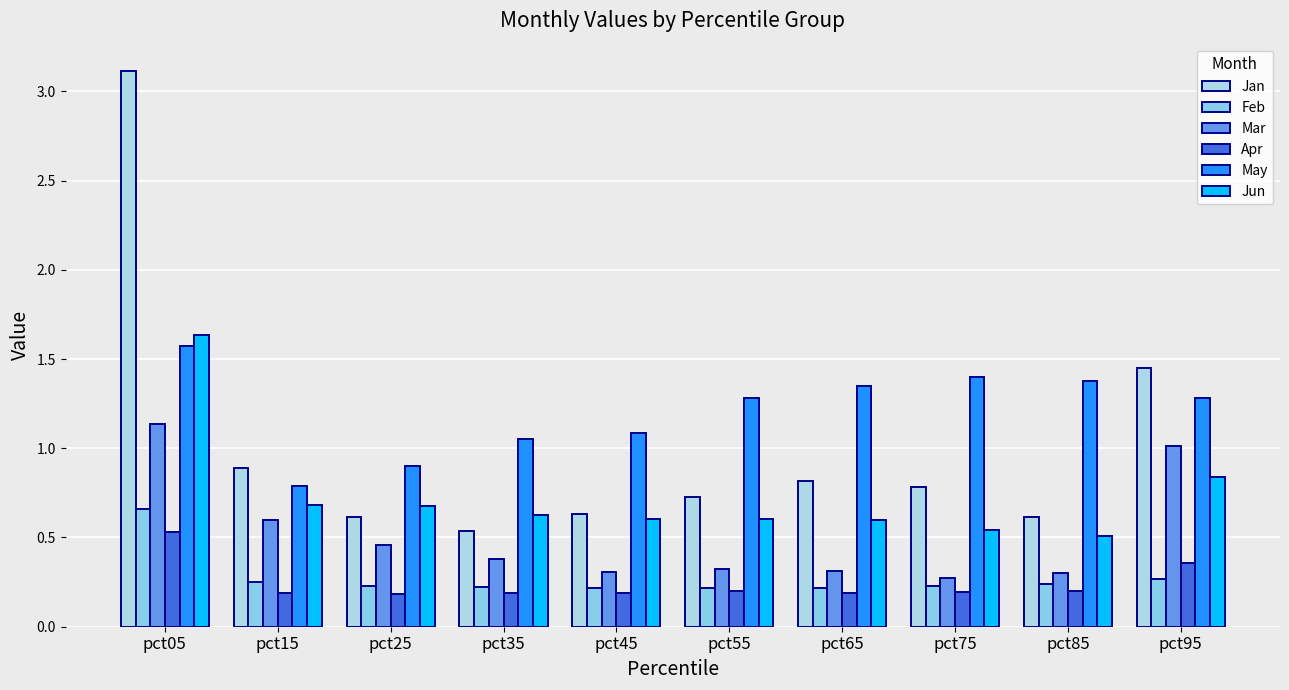

How many series are shown in this chart?

6